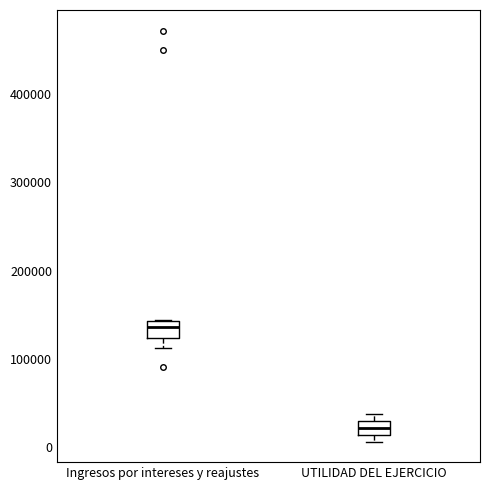

Which box has the lowest median line?

UTILIDAD DEL EJERCICIO